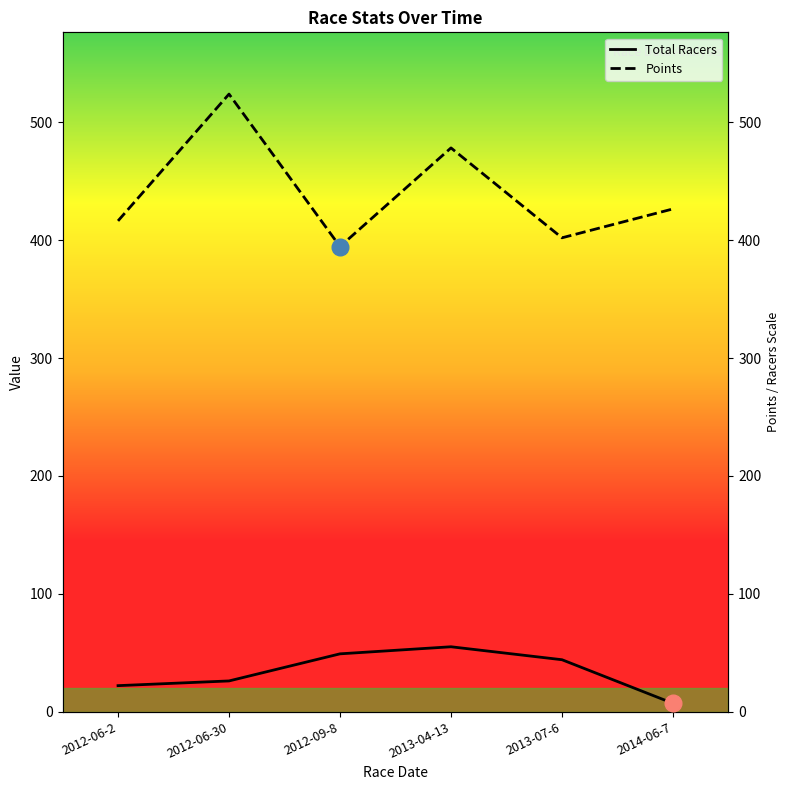

True or false: Points and Total Racers intersect in this chart.

False